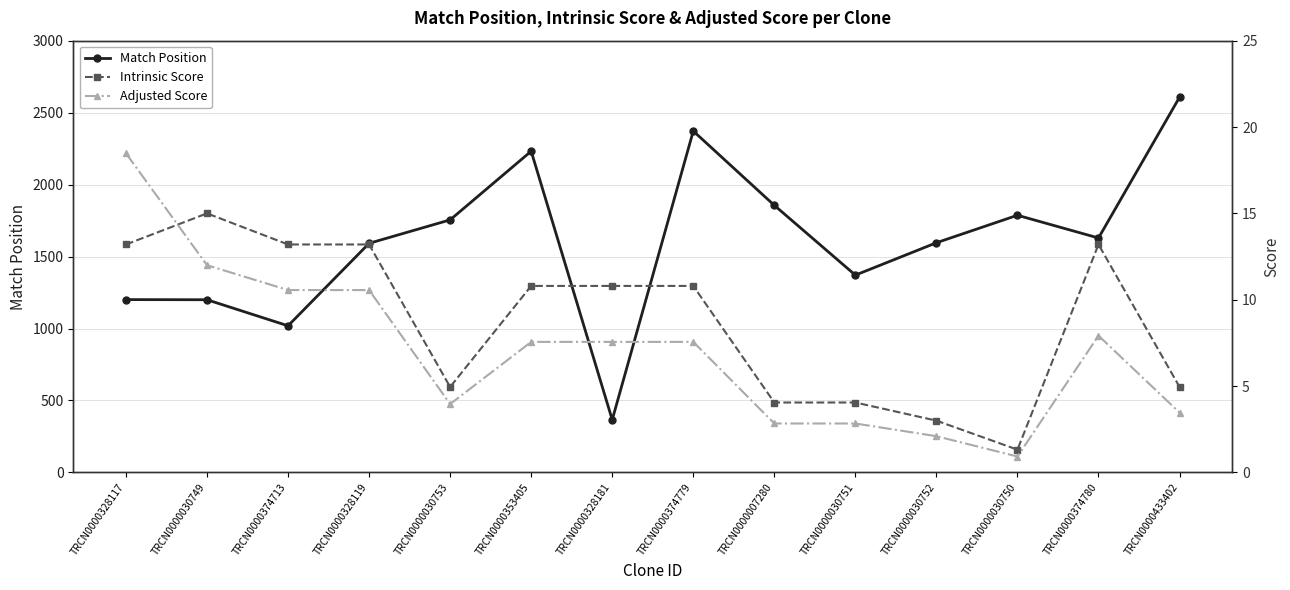

Between TRCN0000030750 and TRCN0000353405, which is larger?

TRCN0000353405